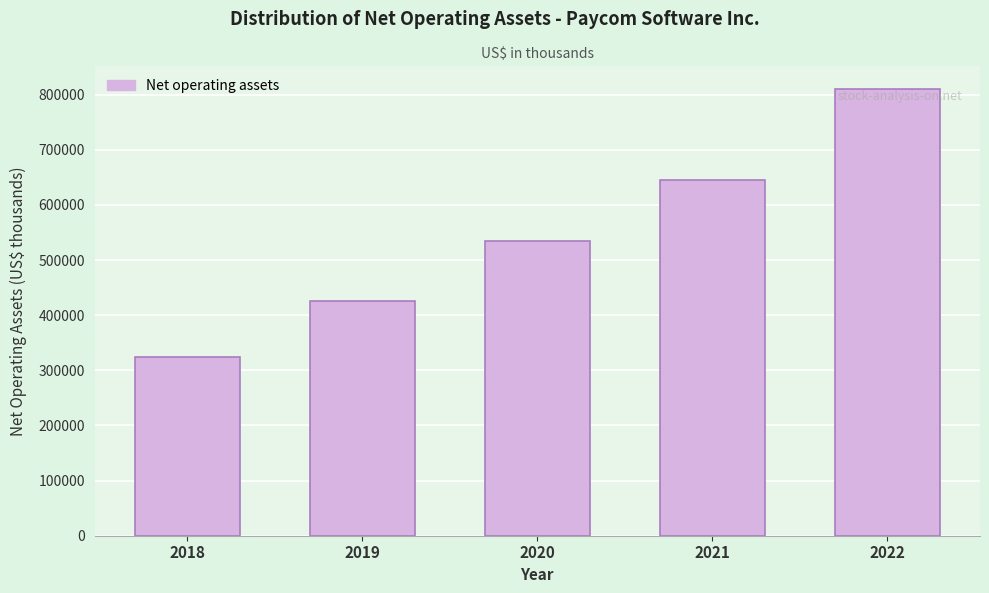

Reading right to left, list all the values displayed in this chart.

810877	644891	534827	425594	323424